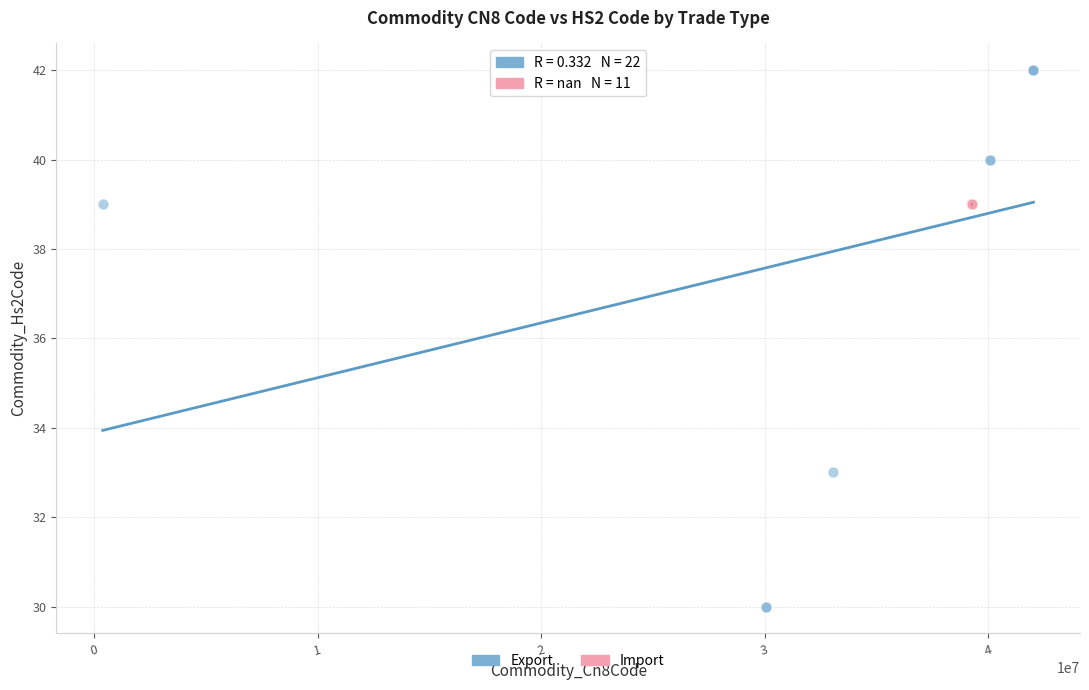

Which series contains the highest Y value?

Export